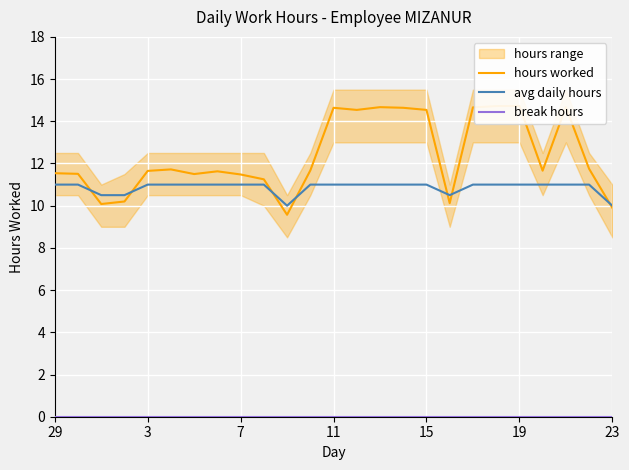

How many data points in avg daily hours are less than 11?

5